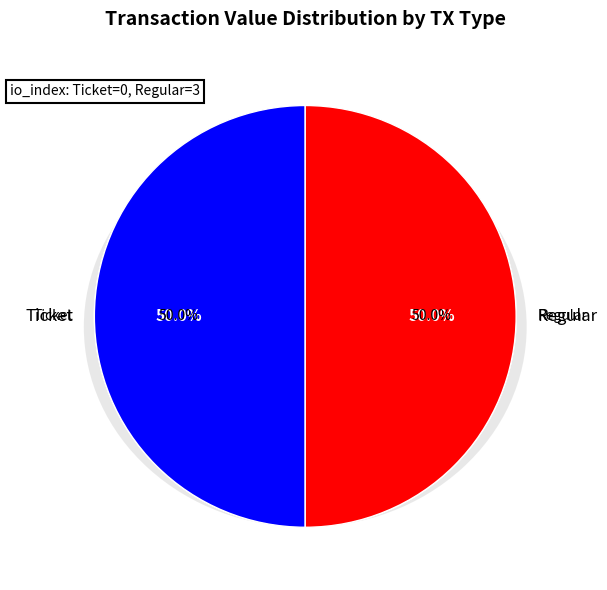

Does Ticket (io_index=0) represent more than half of the total?

No